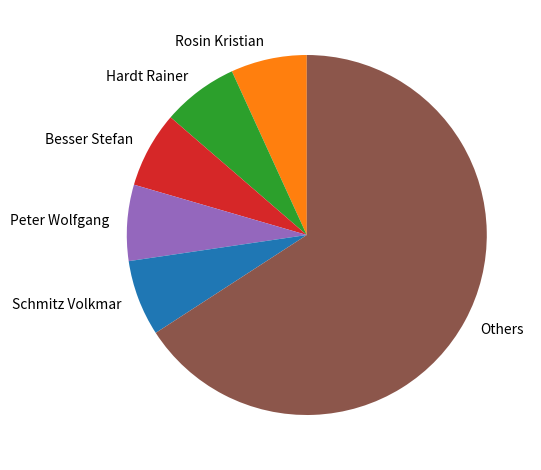

Does Schmitz Volkmar represent more than half of the total?

No